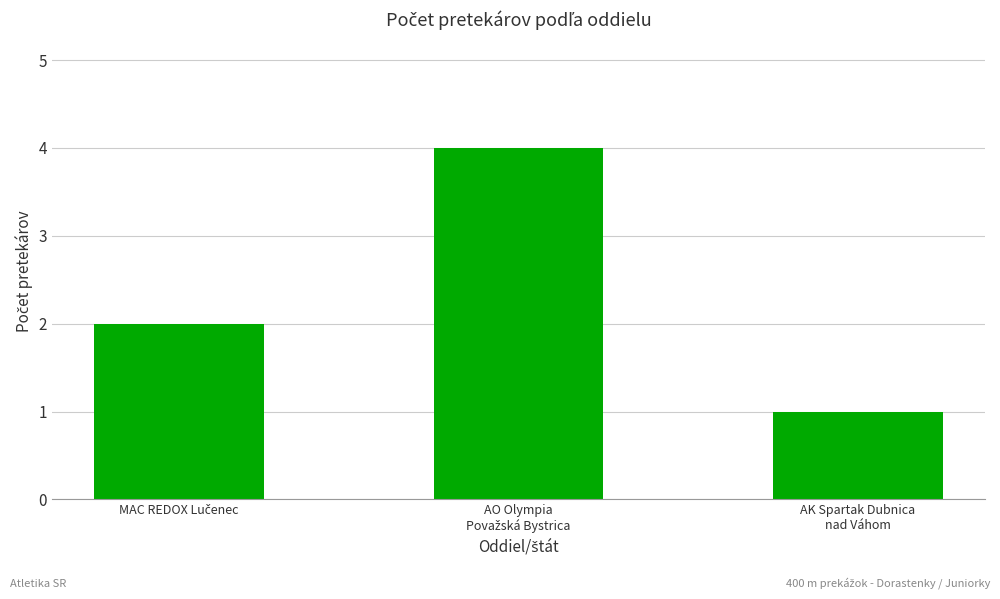

The chart shows a value of 1 at AK Spartak Dubnica
nad Váhom. True or false?

True